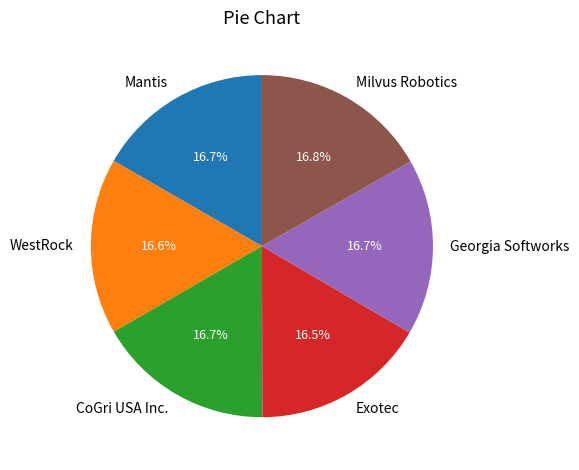

How many slices are in this pie chart?

6